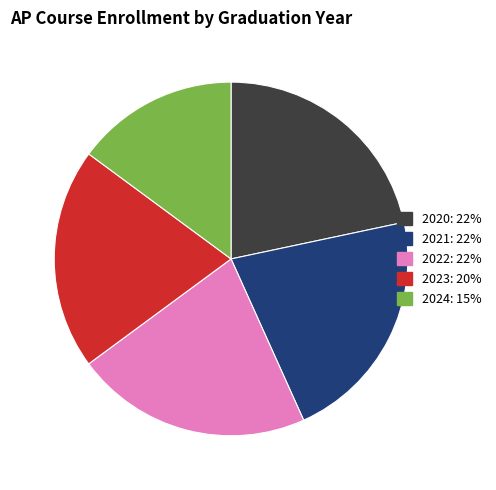

Approximately how many times larger is the value at 2023 compared to 2022?

0.9